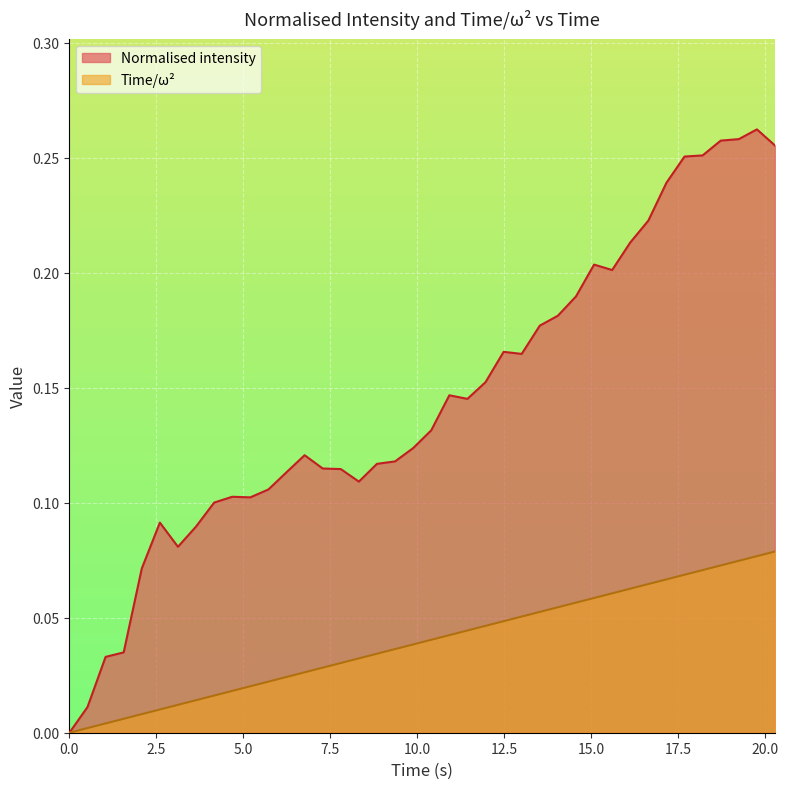

Which series has the largest total across all categories?

Normalised intensity